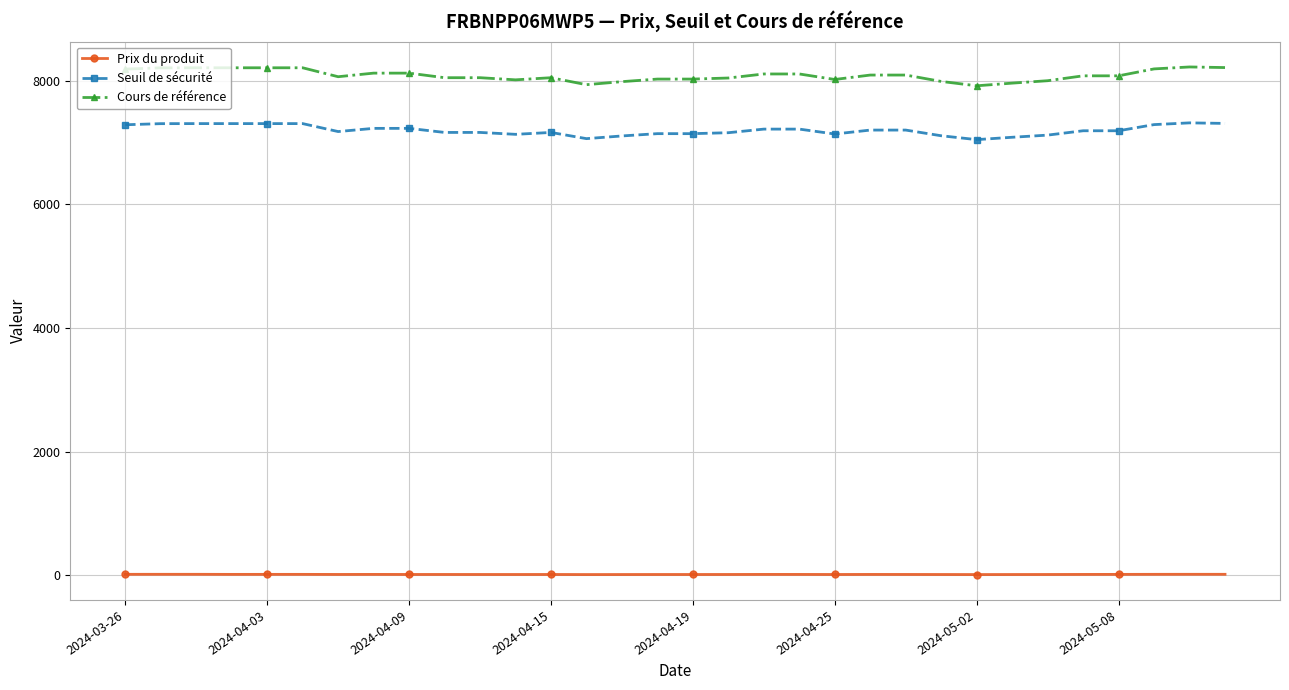

What is the average value of the Cours de référence series?

8083.9